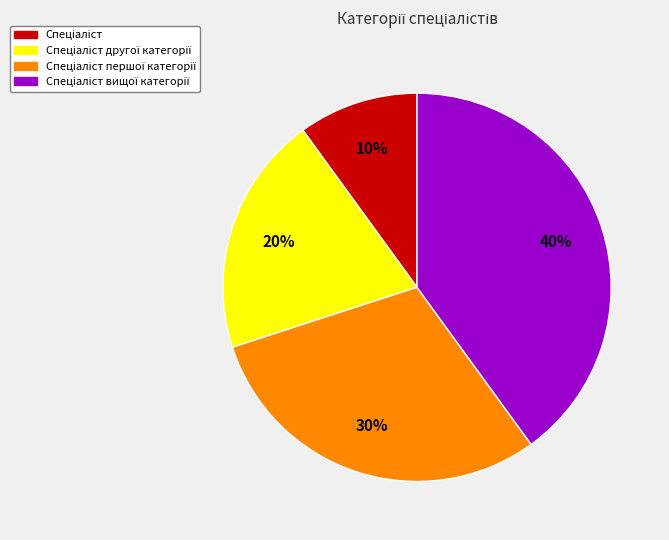

Is there any slice that represents more than half of the pie?

No